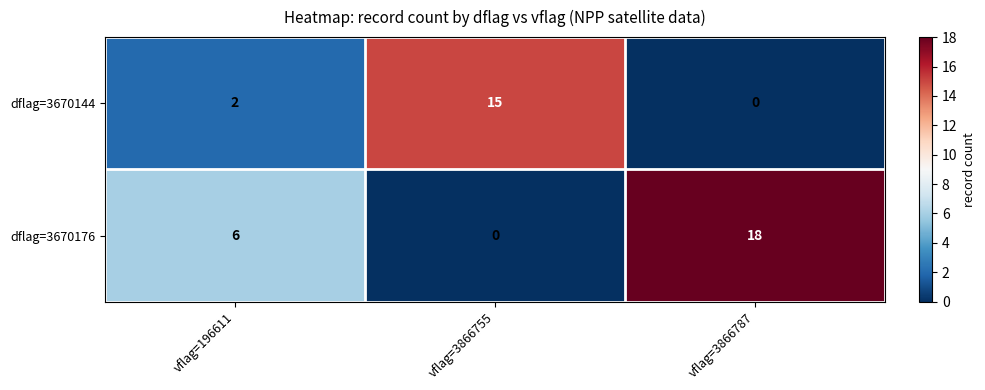

At how many categories does at least one series exceed 10?

2